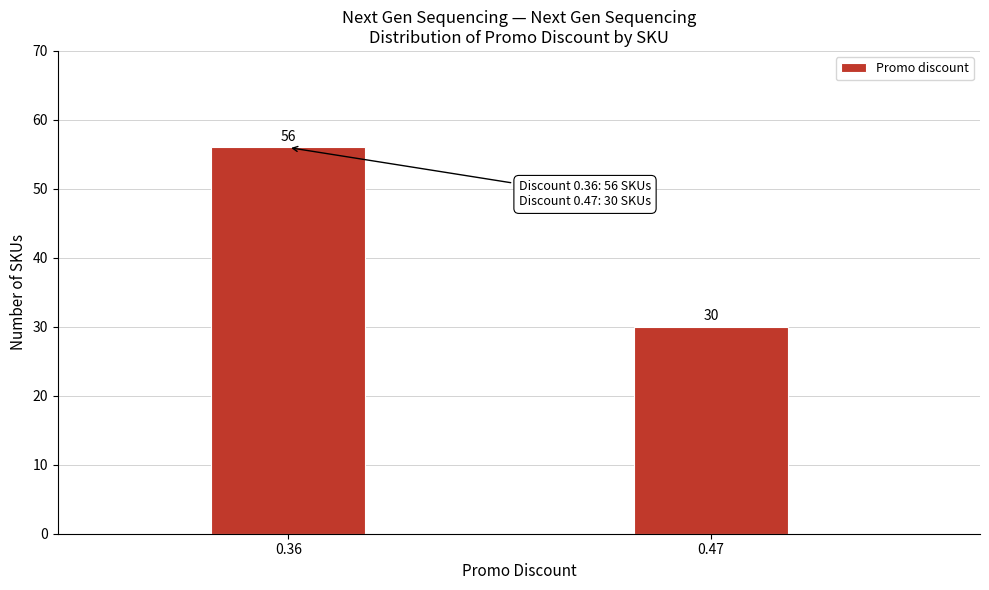

Reading right to left, transcribe all the data shown in this chart.

0.47=30	0.36=56